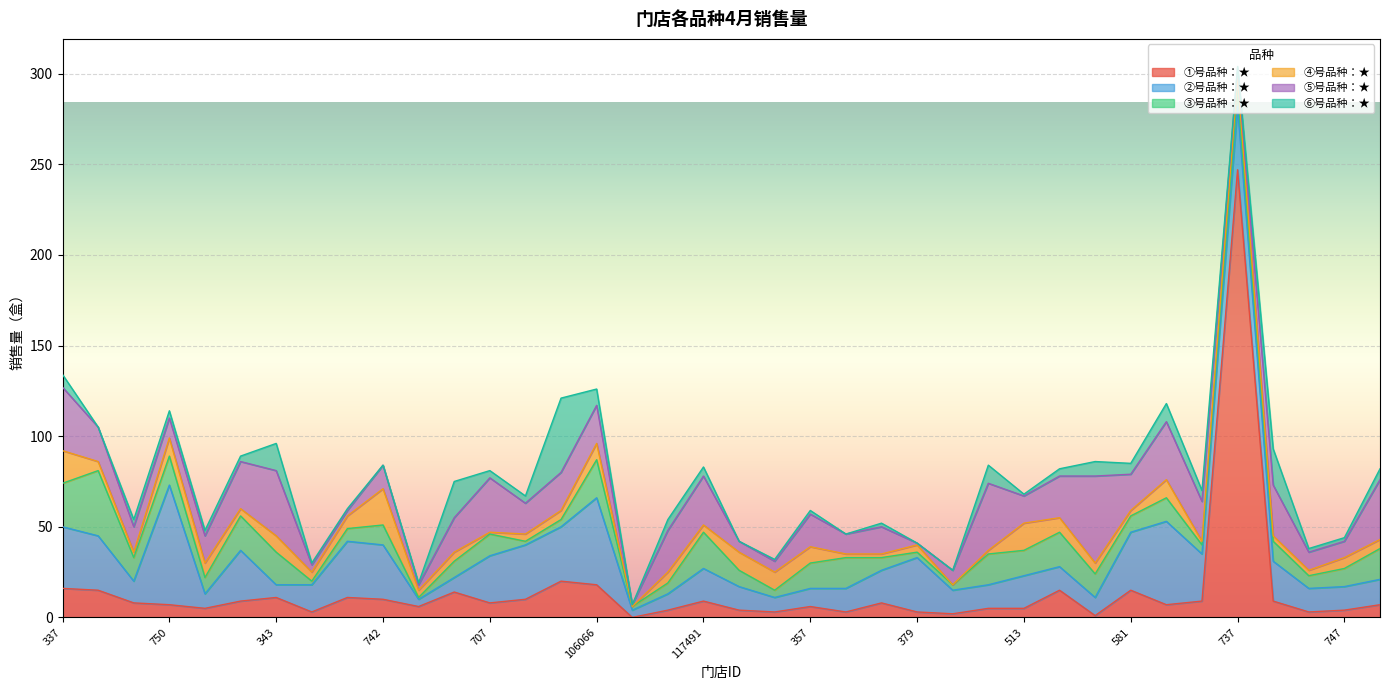

How many lines are shown in the chart?

6